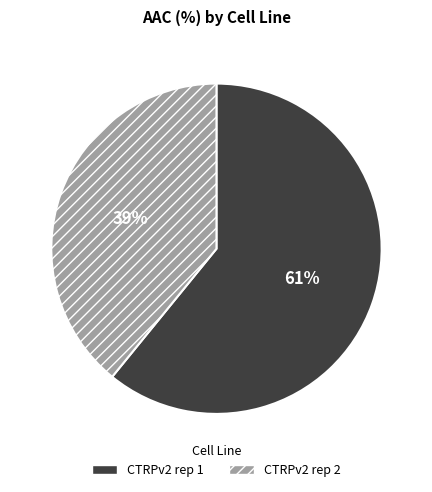

Approximately how many times larger is the value at CTRPv2 rep 1 compared to CTRPv2 rep 2?

1.6